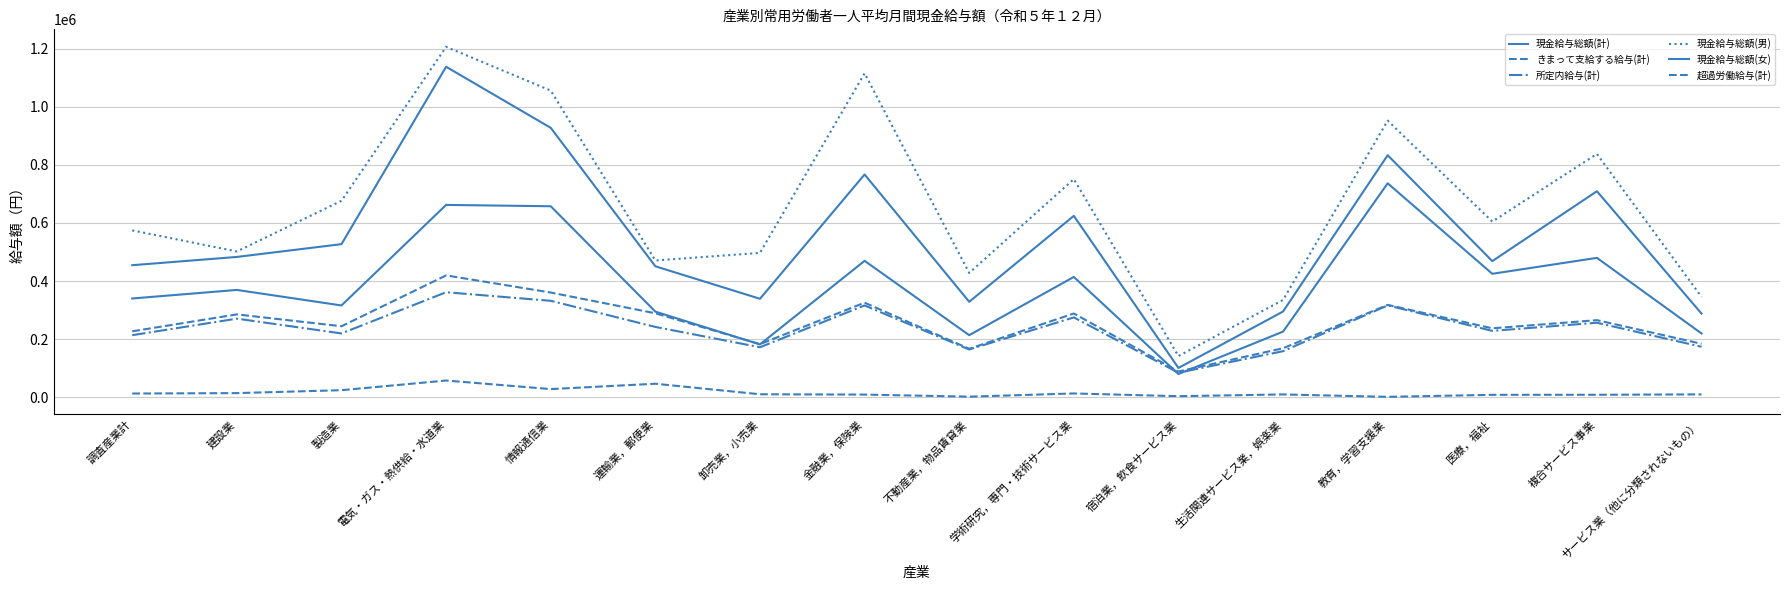

How many interior local valleys does the きまって支給する給与(計) series have?

5